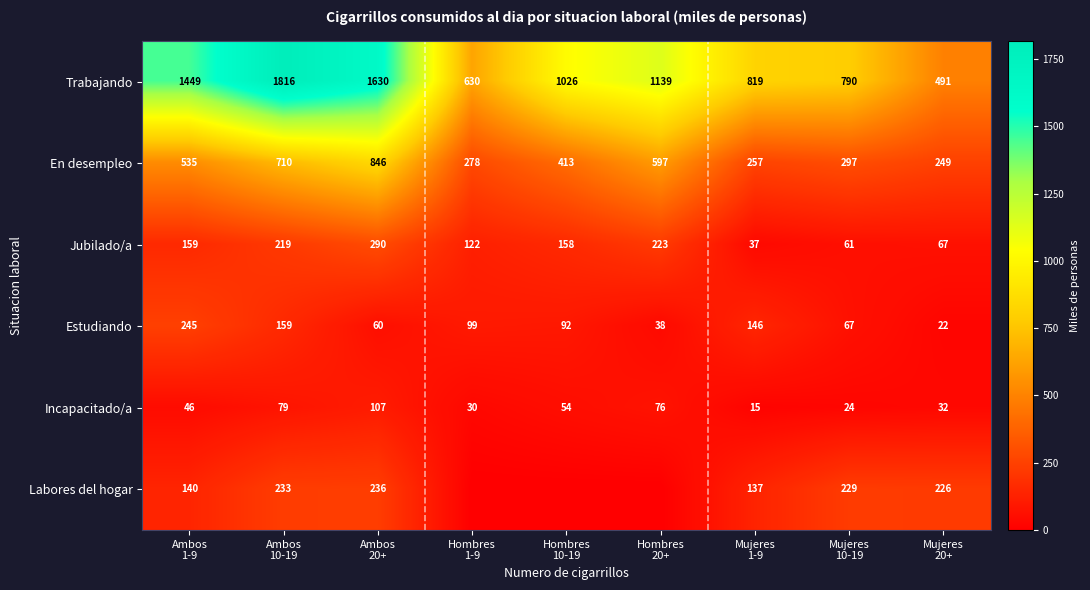

What is the difference between the maximum and minimum values in the Jubilado/a series?

253